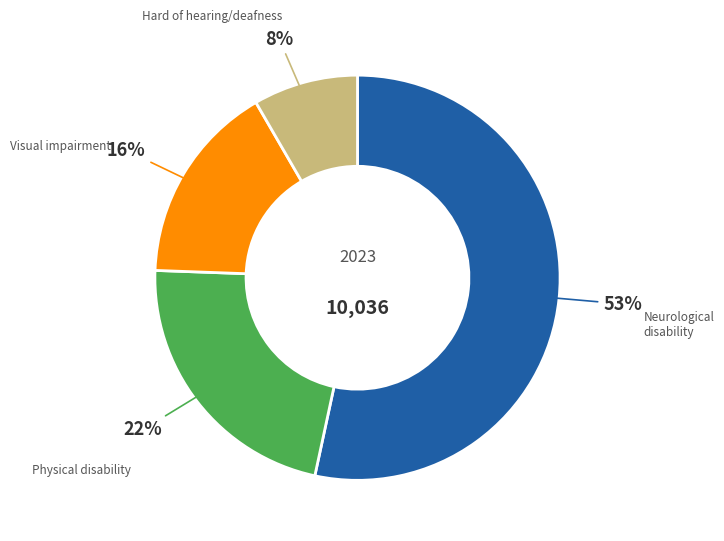

Is there any slice that represents more than half of the pie?

Yes